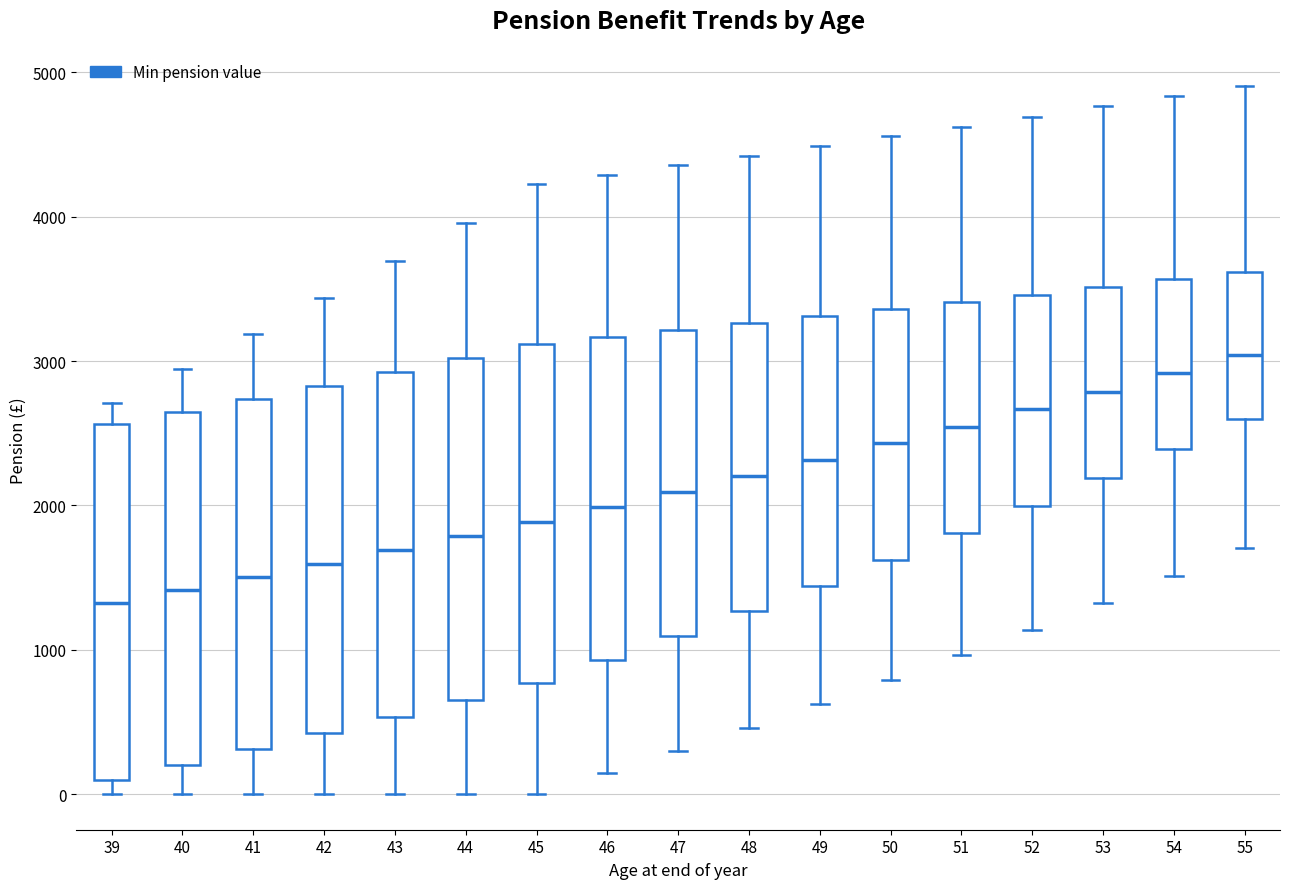

Which box has the highest median line?

55